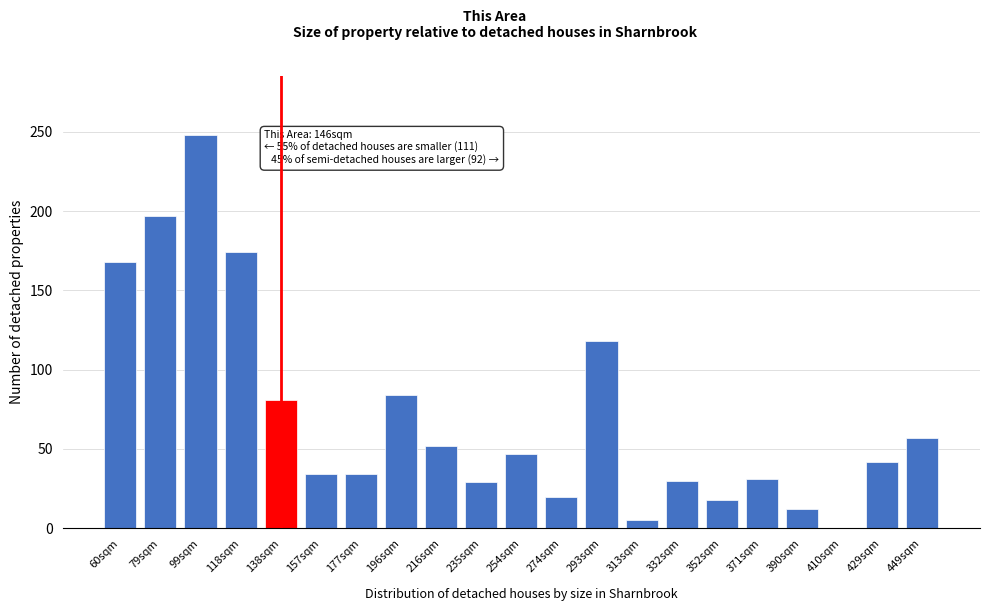

At which label is the value closest to 124?

293sqm